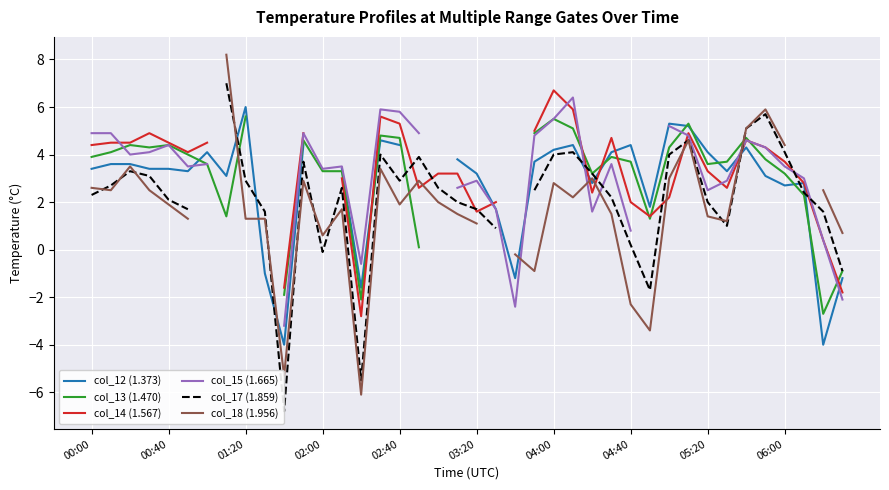

What is the approximate value of col_14 (1.567) at 03:20?

1.6